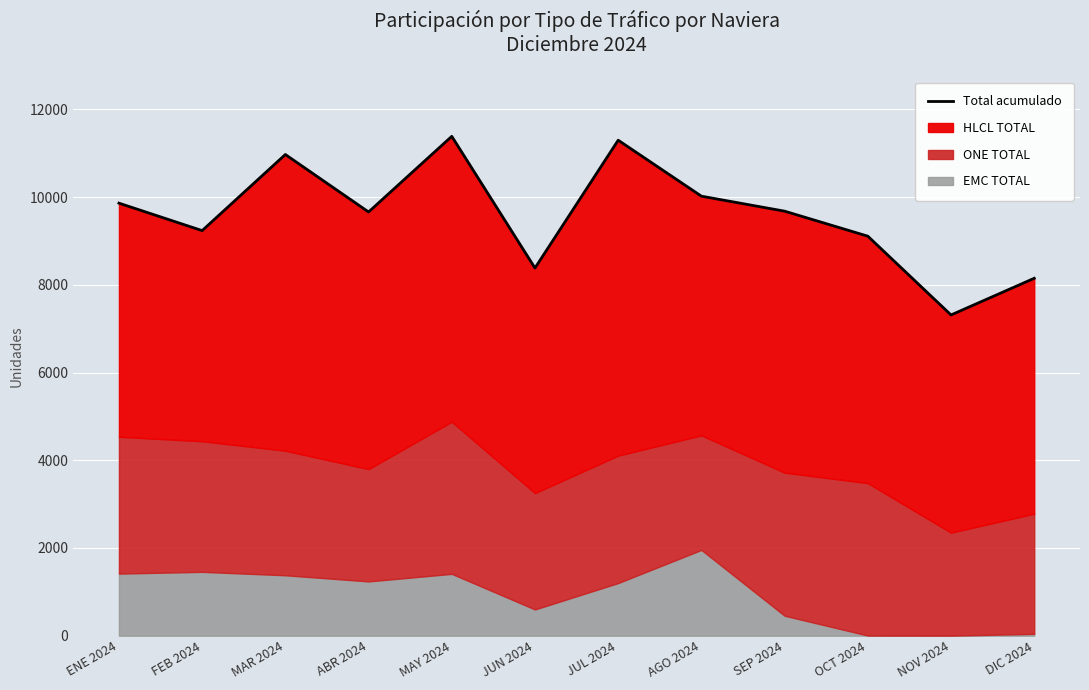

What is the ratio of the value at JUL 2024 to the value at SEP 2024?

1.2